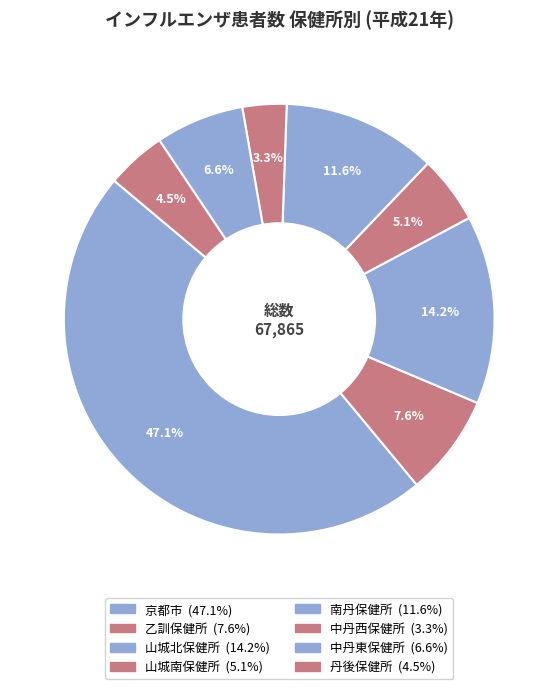

How many segments does this pie chart have?

8